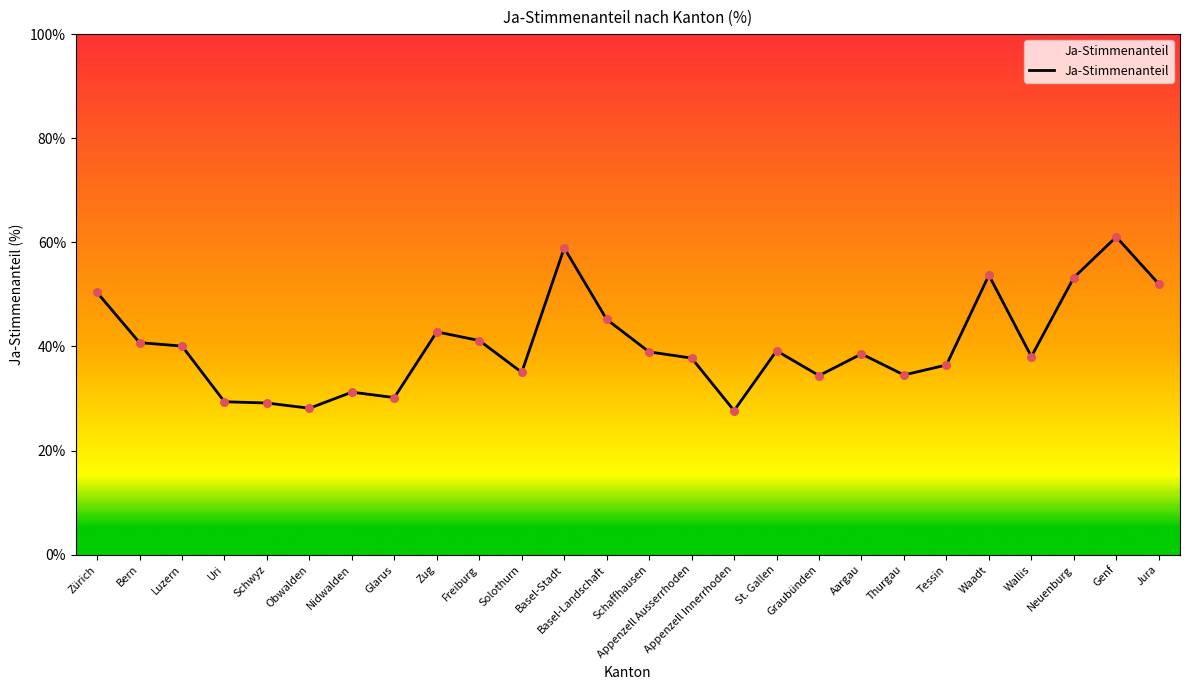

Which has a higher value, Aargau or Jura?

Jura